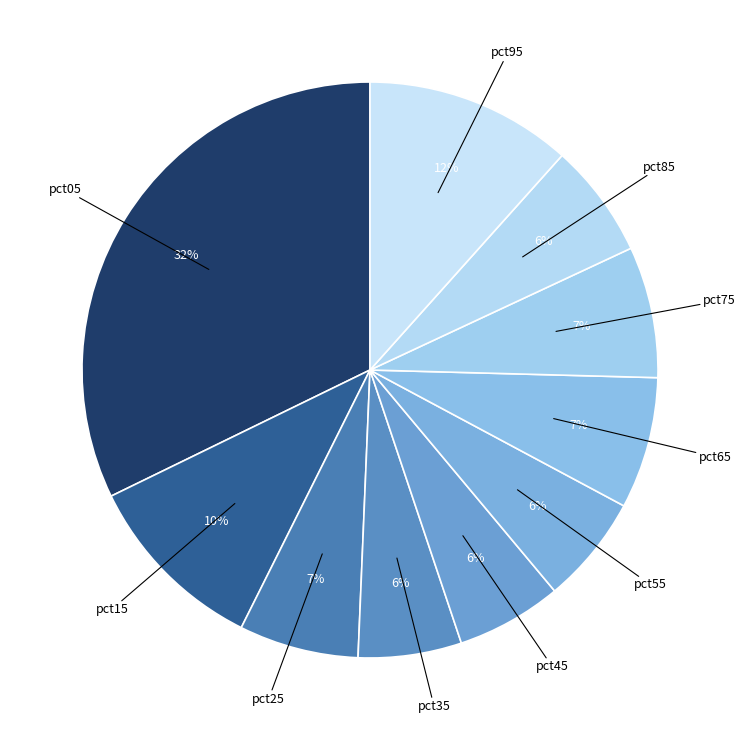

How many slices are in this pie chart?

10